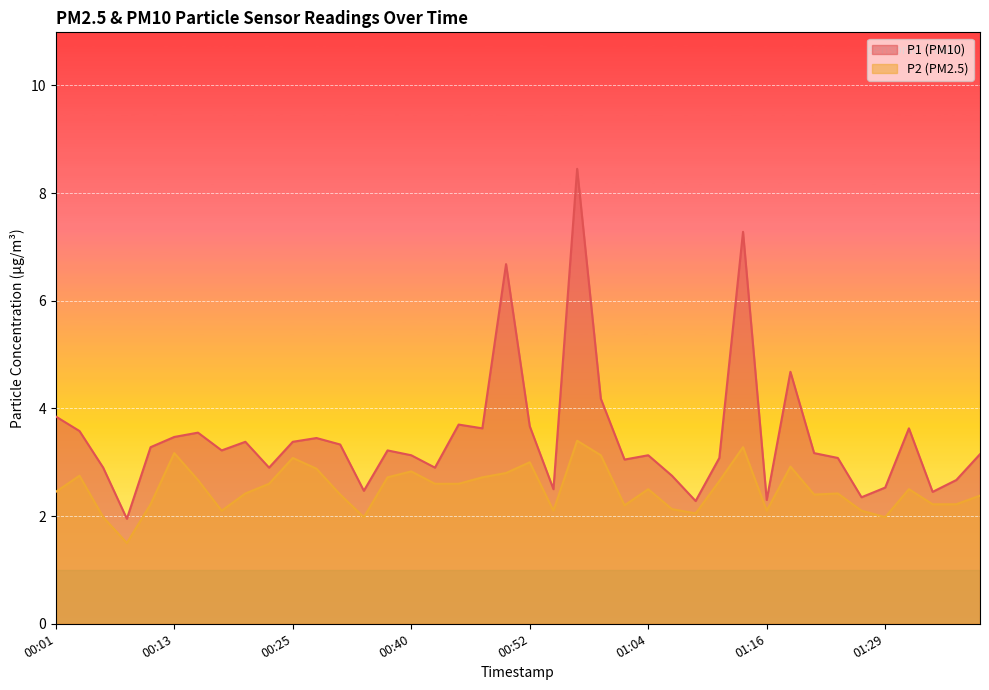

What position from the left is 01:31?

37